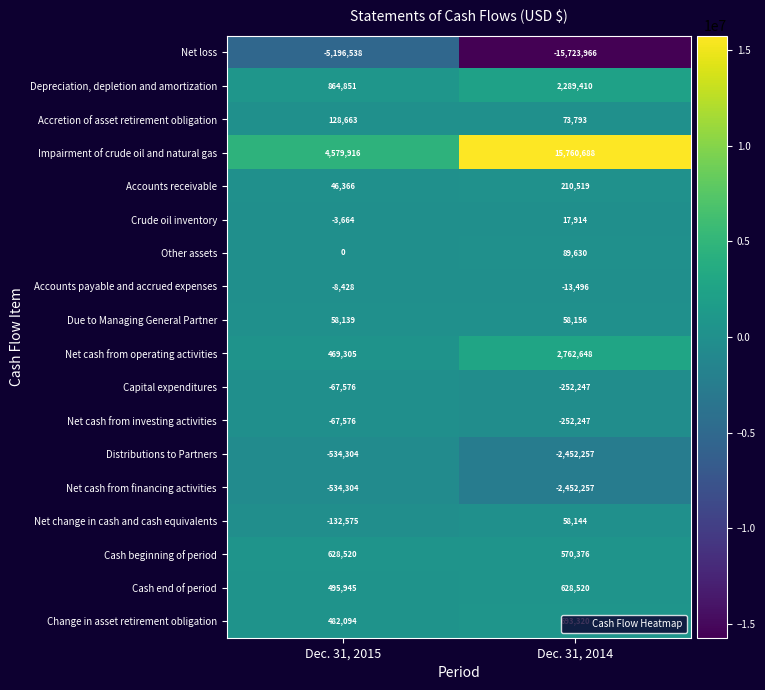

Rank the categories by Accounts payable and accrued expenses value from lowest to highest.

Dec. 31, 2014, Dec. 31, 2015